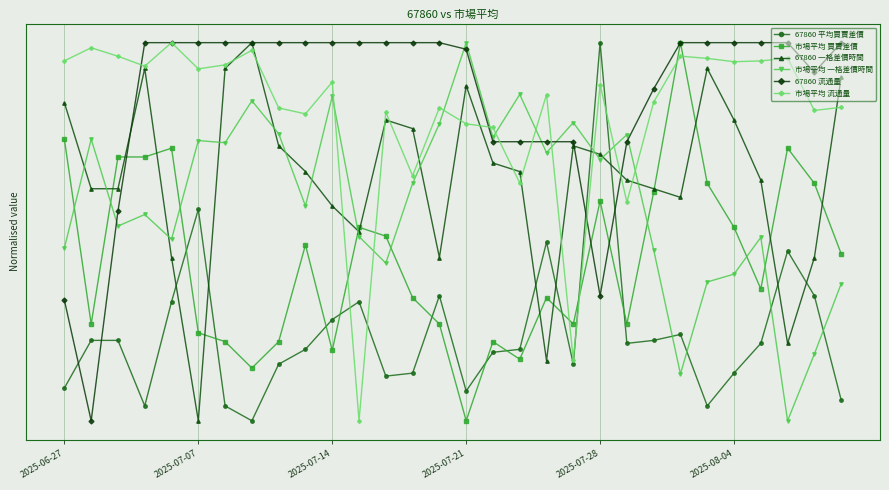

Reading right to left, extract all data points from this chart.

67860 平均買賣差價: 0.1	0.3	0.4	0.2	0.1	0.0	0.2	0.2	0.2	1.0	0.1	0.5	0.2	0.2	0.1	0.3	0.1	0.1	0.3	0.3	0.2	0.1	0.0	0.0	0.6	0.3	0.0	0.2	0.2	0.1
市場平均 買賣差價: 0.4	0.6	0.7	0.3	0.5	0.6	1.0	0.6	0.3	0.6	0.3	0.3	0.2	0.2	0.0	0.3	0.3	0.5	0.5	0.2	0.5	0.2	0.1	0.2	0.2	0.7	0.7	0.7	0.3	0.7
67860 一格差價時間: 0.9	0.4	0.2	0.6	0.8	0.9	0.6	0.6	0.6	0.7	0.7	0.2	0.7	0.7	0.9	0.4	0.8	0.8	0.5	0.6	0.7	0.7	1.0	0.9	0.0	0.4	0.9	0.6	0.6	0.8
市場平均 一格差價時間: 0.4	0.2	0.0	0.5	0.4	0.4	0.1	0.5	0.8	0.7	0.8	0.7	0.9	0.7	1.0	0.8	0.6	0.4	0.5	0.9	0.6	0.8	0.8	0.7	0.7	0.5	0.5	0.5	0.7	0.5
67860 流通量: 1.0	0.9	1.0	1.0	1.0	1.0	1.0	0.9	0.7	0.3	0.7	0.7	0.7	0.7	1.0	1.0	1.0	1.0	1.0	1.0	1.0	1.0	1.0	1.0	1.0	1.0	1.0	0.6	0.0	0.3
市場平均 流通量: 0.8	0.8	1.0	1.0	0.9	1.0	1.0	0.8	0.6	0.9	0.2	0.9	0.6	0.8	0.8	0.8	0.6	0.8	0.0	0.9	0.8	0.8	1.0	0.9	0.9	1.0	0.9	1.0	1.0	1.0